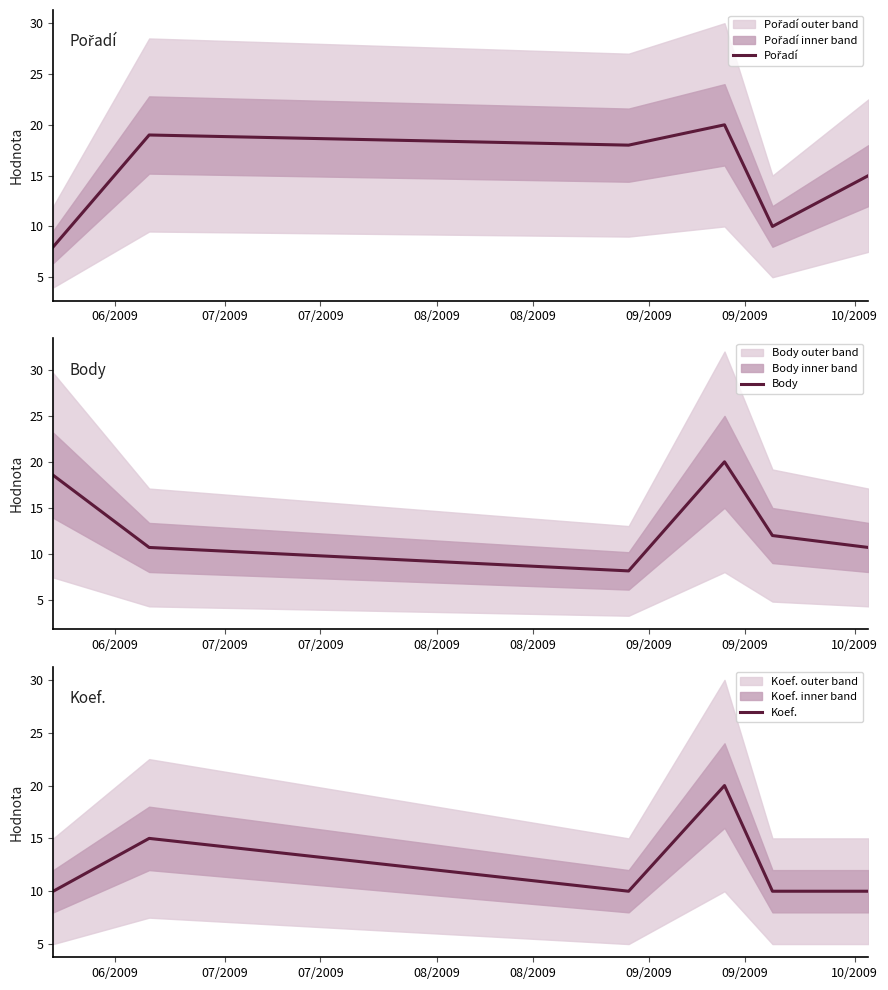

Which series has the widest spread of values?

Pořadí